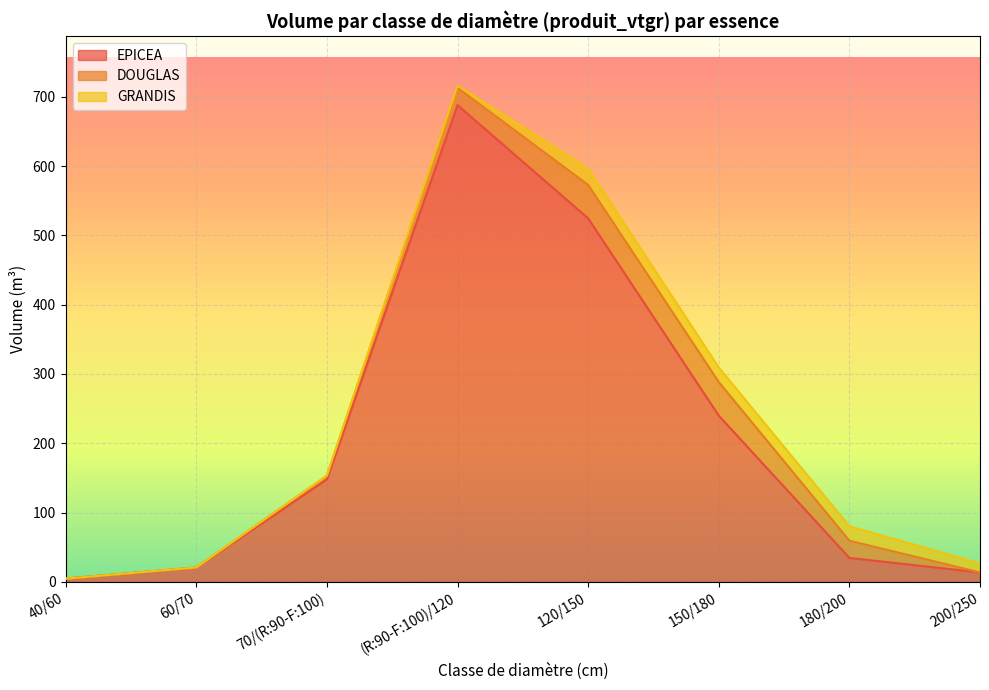

What is the label of the 8th point from the right?

40/60